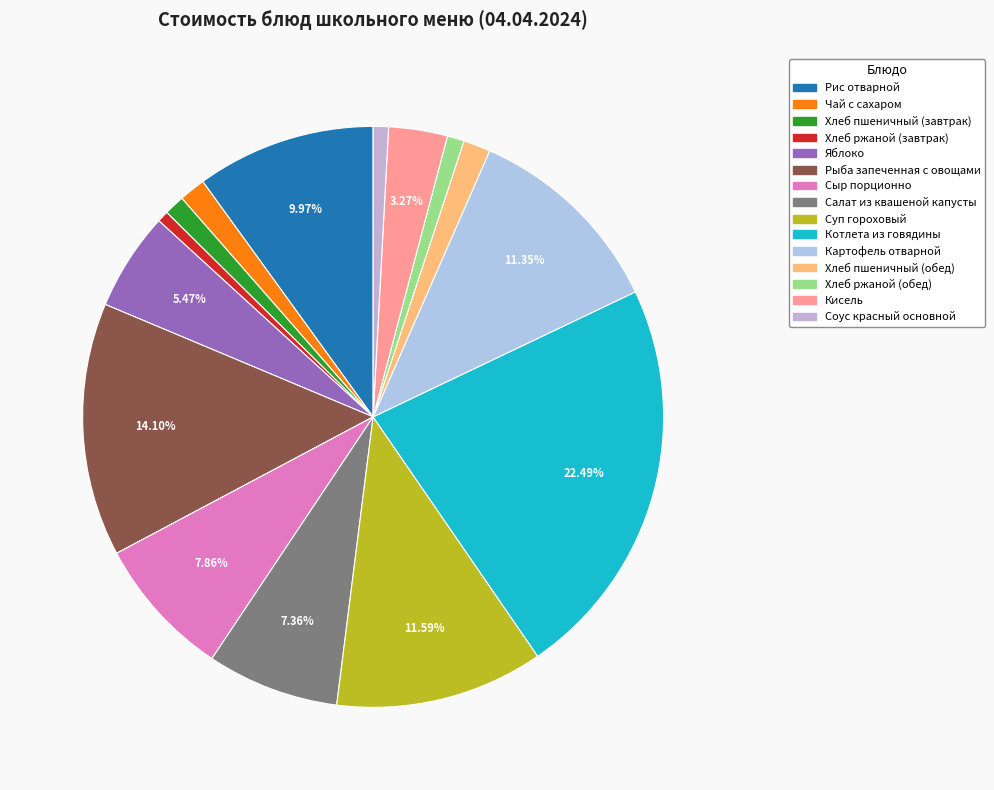

Is there any slice that represents more than half of the pie?

No